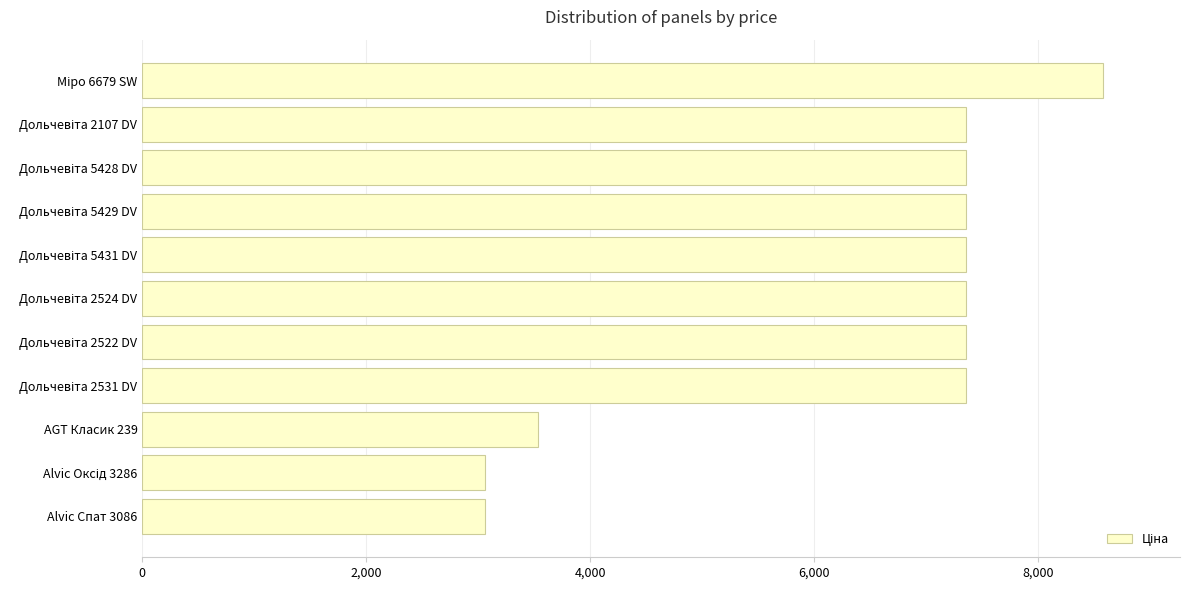

What is the difference between the second highest and minimum values?

4300.5